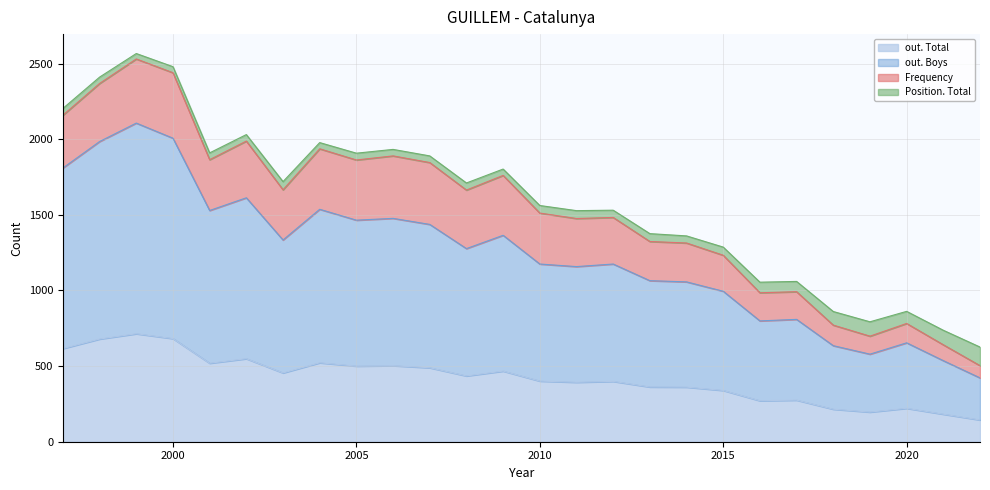

At which category is the sum across all series the highest?

1999